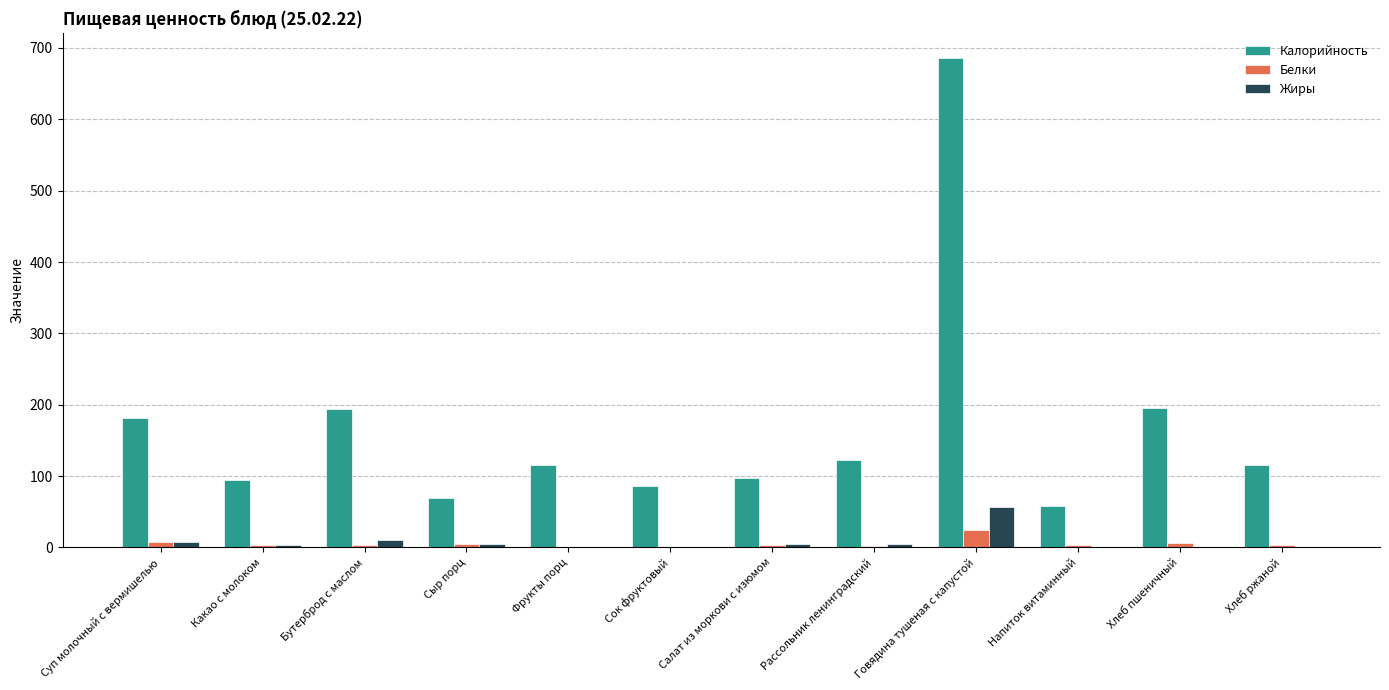

Which series has the widest spread of values?

Калорийность